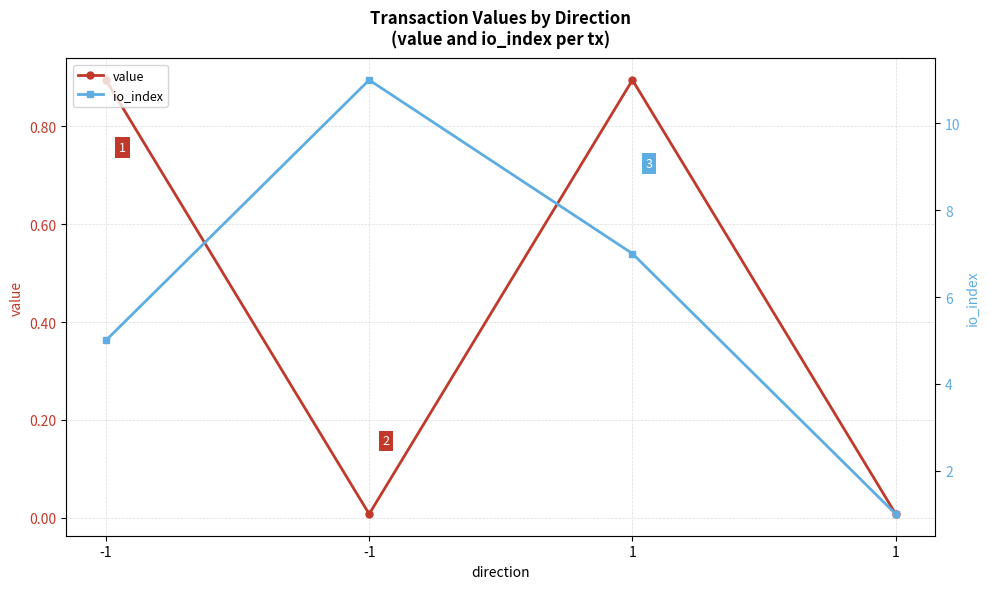

True or false: value has a value of 0.0 at -1.

True